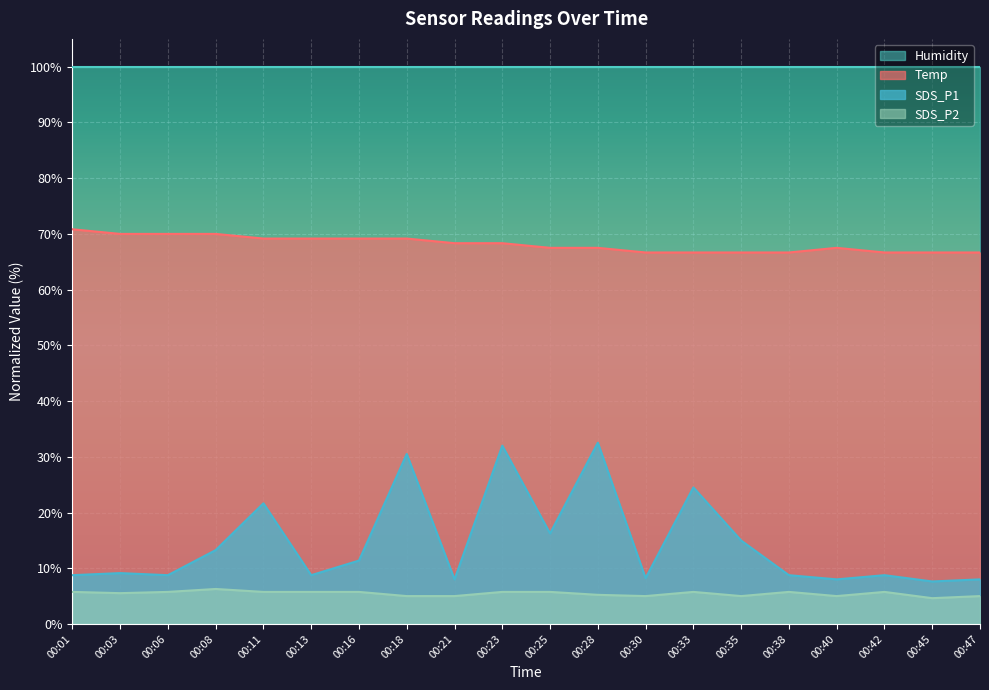

Between 00:16 and 00:30, which series saw the biggest shift?

SDS_P1